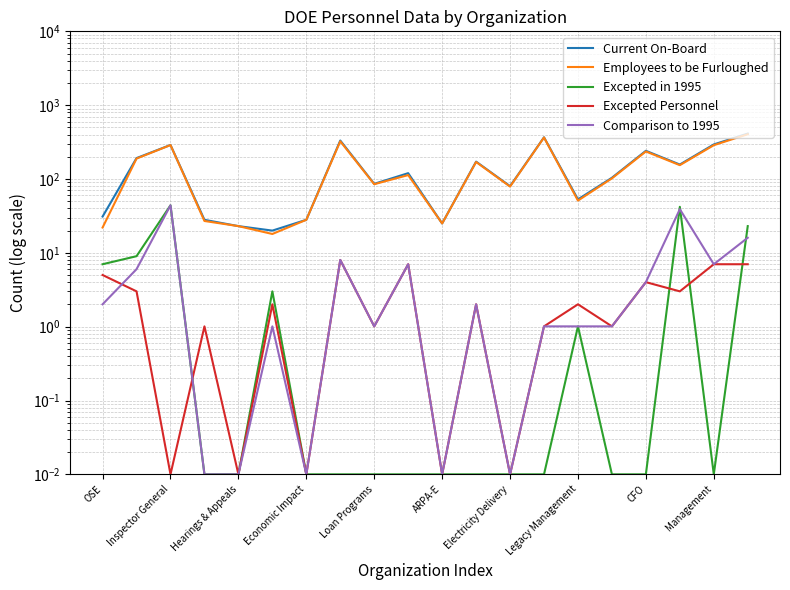

What is the spread (max minus min) of values at 11?

172.0